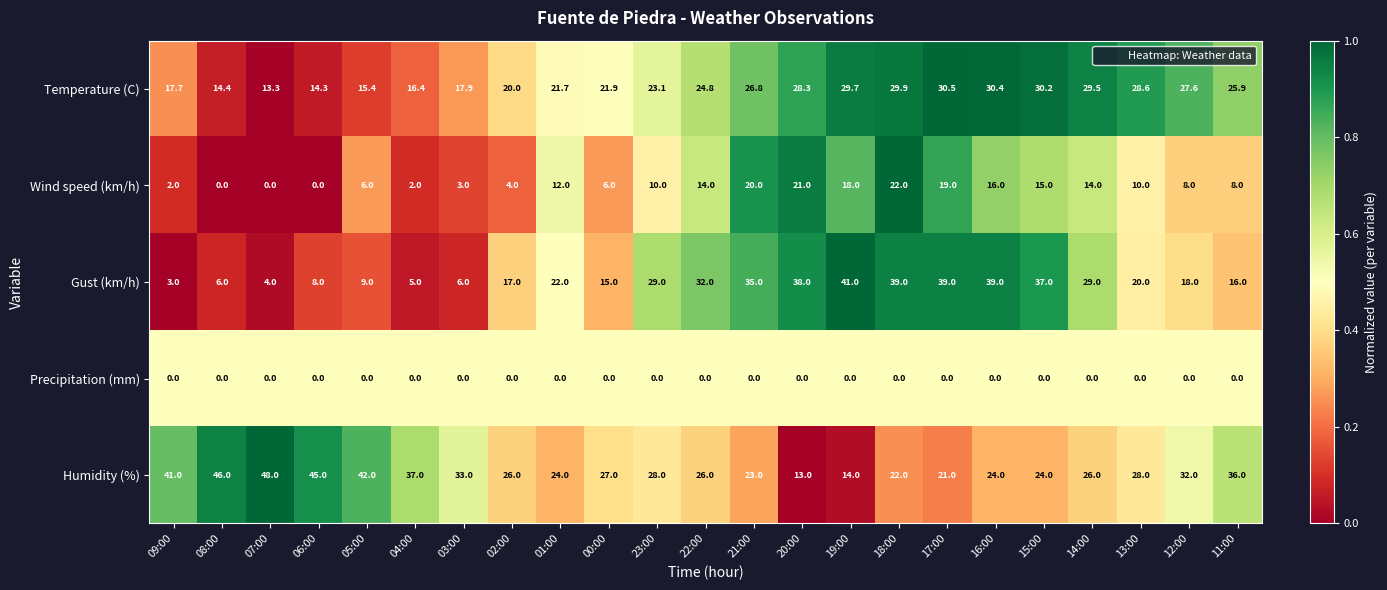

What is the lowest value of the Temperature (C) series?

13.3